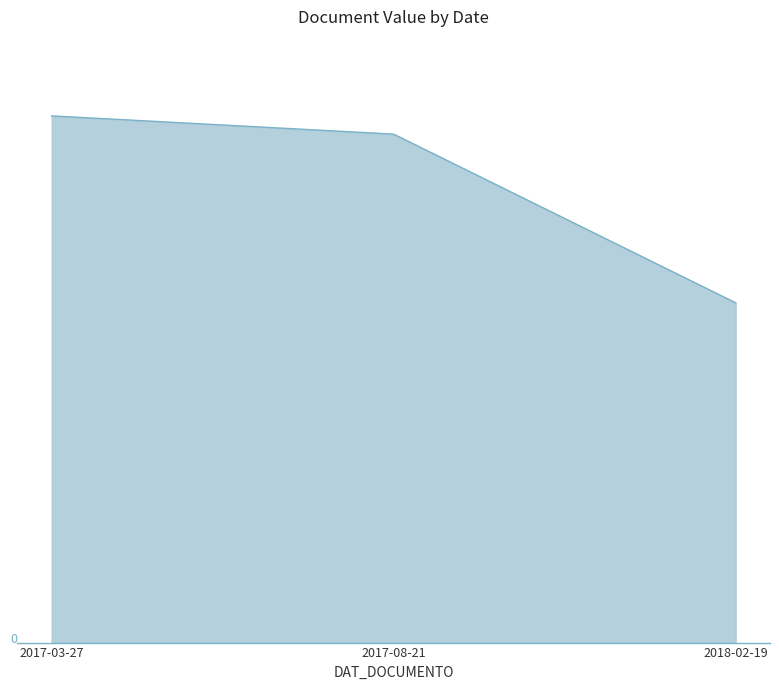

Does the chart display data point markers on the line(s)?

No